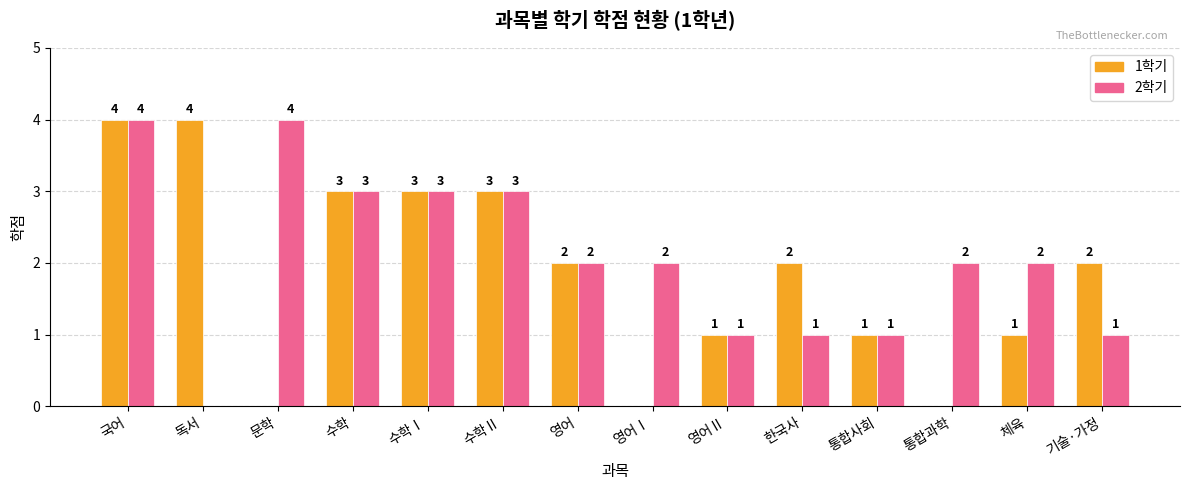

Reading left to right, what are all the values shown in this chart?

1학기: 국어=4	독서=4	문학=0	수학=3	수학Ⅰ=3	수학Ⅱ=3	영어=2	영어Ⅰ=0	영어Ⅱ=1	한국사=2	통합사회=1	통합과학=0	체육=1	기술·가정=2
2학기: 국어=4	독서=0	문학=4	수학=3	수학Ⅰ=3	수학Ⅱ=3	영어=2	영어Ⅰ=2	영어Ⅱ=1	한국사=1	통합사회=1	통합과학=2	체육=2	기술·가정=1